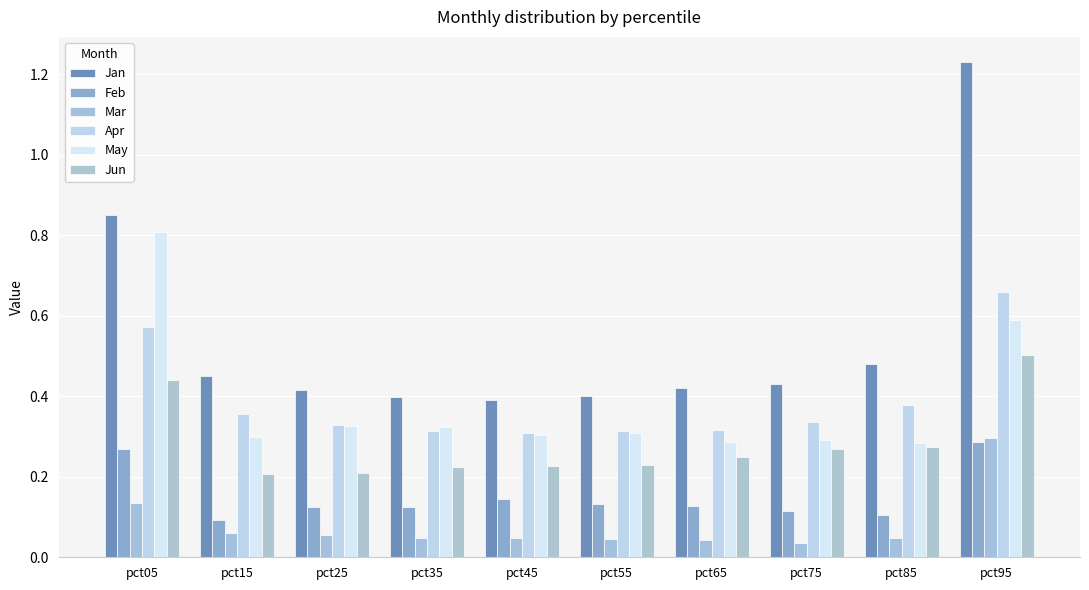

Reading left to right, what are all the values shown in this chart?

Jan: pct05=0.9	pct15=0.5	pct25=0.4	pct35=0.4	pct45=0.4	pct55=0.4	pct65=0.4	pct75=0.4	pct85=0.5	pct95=1.2
Feb: pct05=0.3	pct15=0.1	pct25=0.1	pct35=0.1	pct45=0.1	pct55=0.1	pct65=0.1	pct75=0.1	pct85=0.1	pct95=0.3
Mar: pct05=0.1	pct15=0.1	pct25=0.1	pct35=0.0	pct45=0.0	pct55=0.0	pct65=0.0	pct75=0.0	pct85=0.0	pct95=0.3
Apr: pct05=0.6	pct15=0.4	pct25=0.3	pct35=0.3	pct45=0.3	pct55=0.3	pct65=0.3	pct75=0.3	pct85=0.4	pct95=0.7
May: pct05=0.8	pct15=0.3	pct25=0.3	pct35=0.3	pct45=0.3	pct55=0.3	pct65=0.3	pct75=0.3	pct85=0.3	pct95=0.6
Jun: pct05=0.4	pct15=0.2	pct25=0.2	pct35=0.2	pct45=0.2	pct55=0.2	pct65=0.2	pct75=0.3	pct85=0.3	pct95=0.5